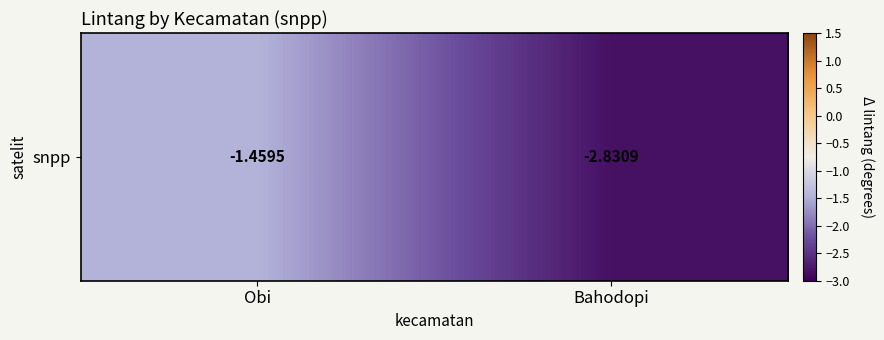

At which label is the value closest to -2?

Obi